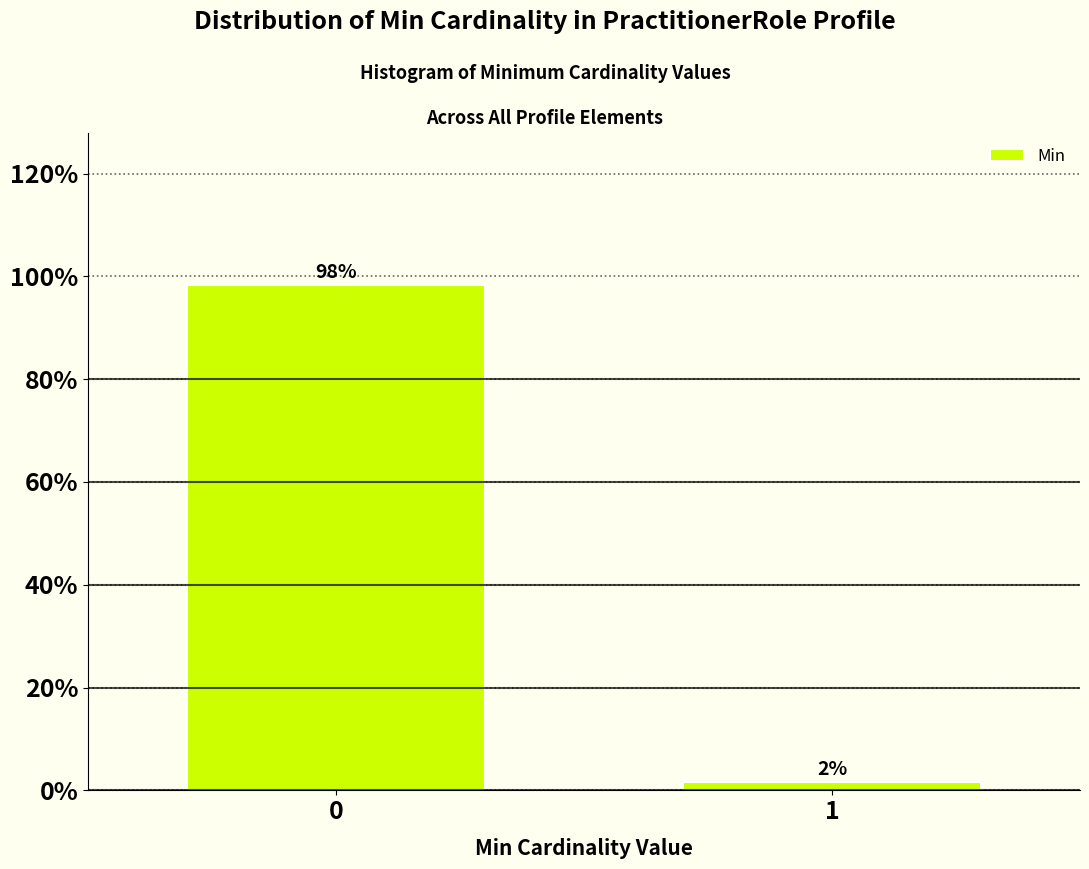

What value does the data have at 0?

98.4